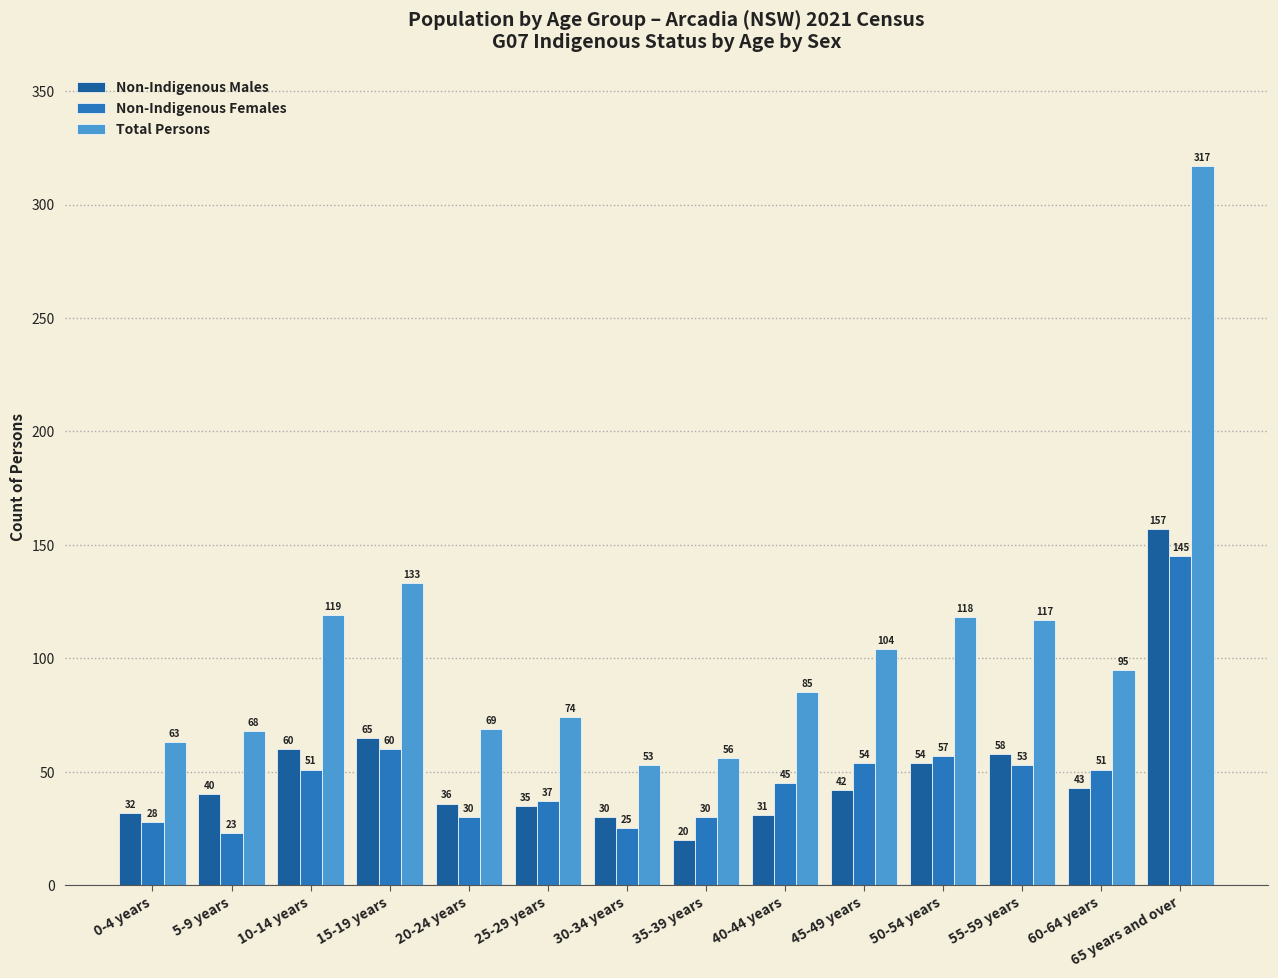

Which category has the lowest value in the Non-Indigenous Females series?

5-9 years